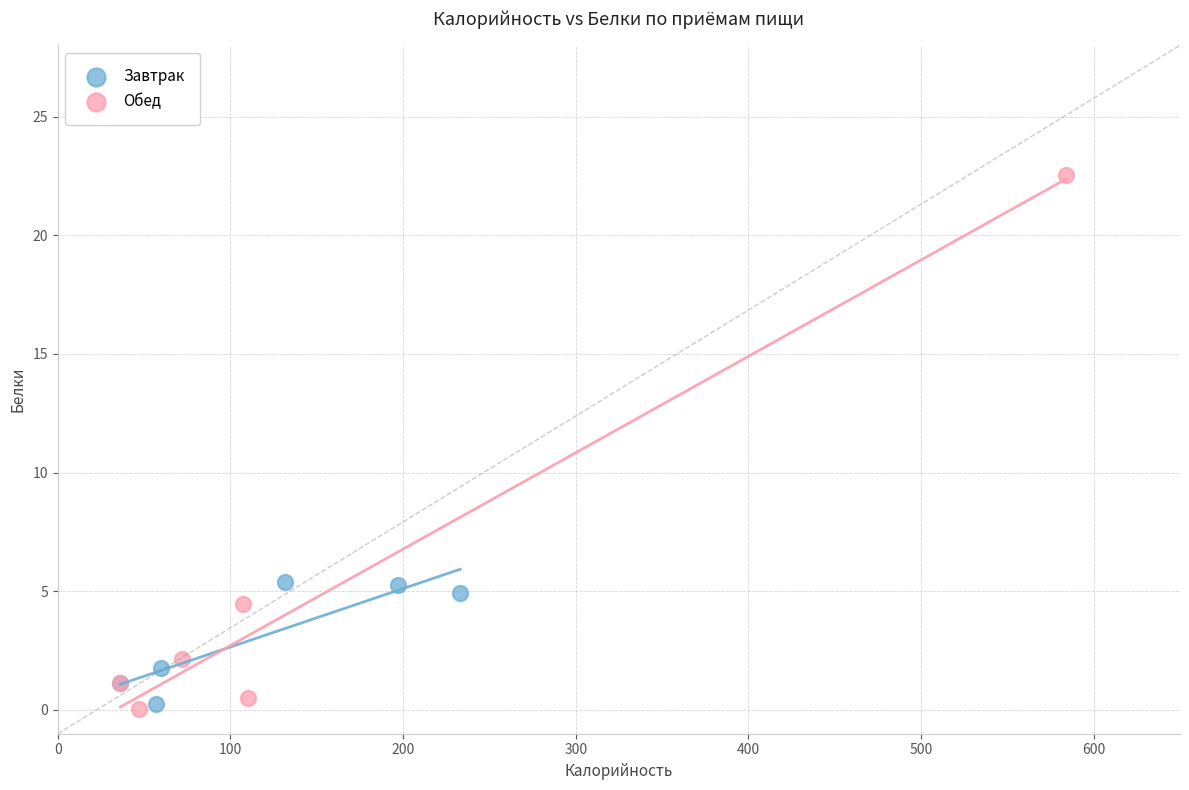

Which series has the largest Y range (max minus min)?

Обед